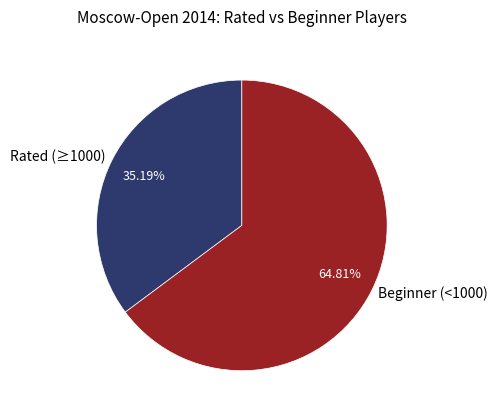

Which slice is the smallest?

Rated (≥1000)